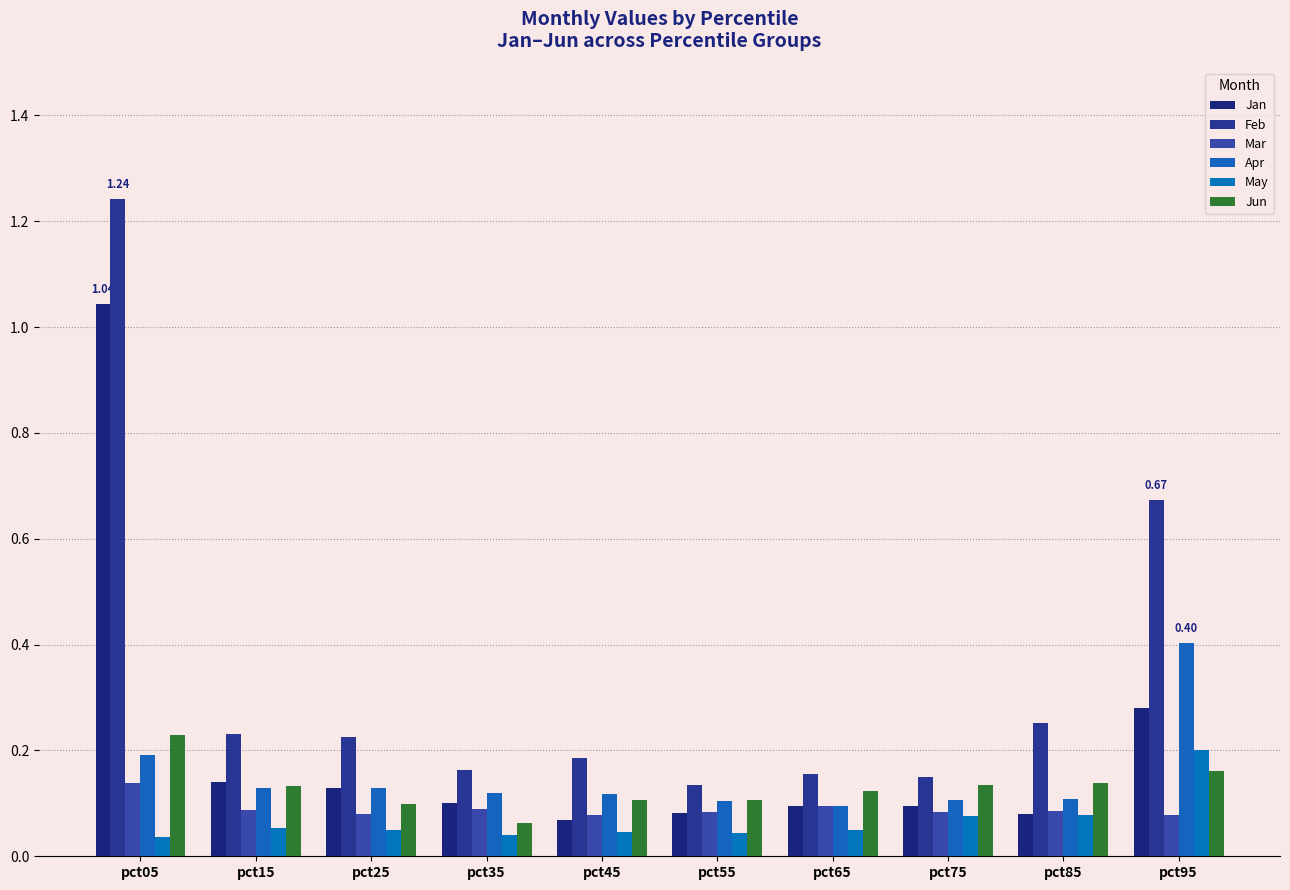

Which category has the lowest value across all series?

pct05